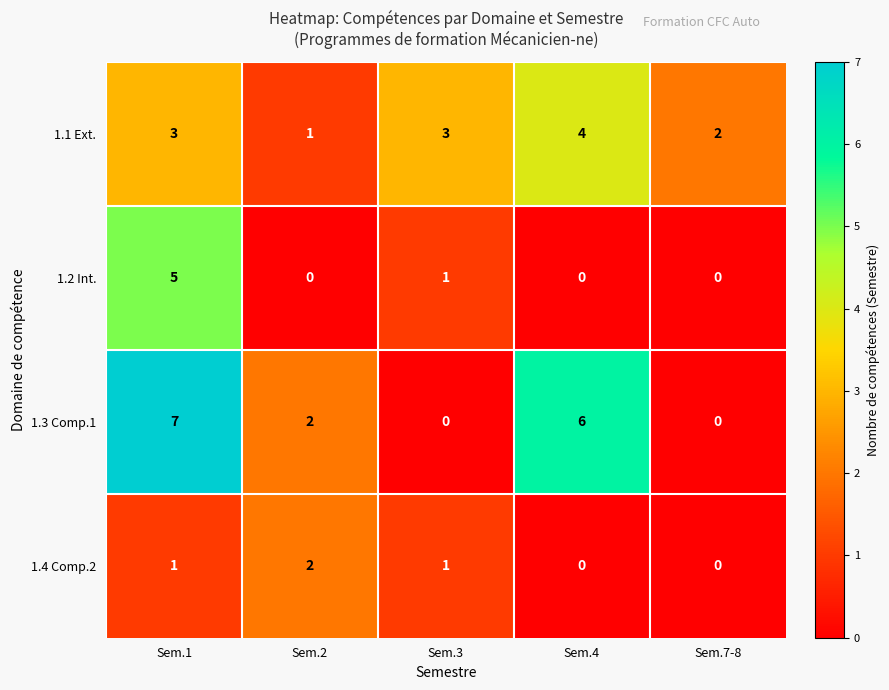

What is the sum of all 1.3 Comp.1 values?

15